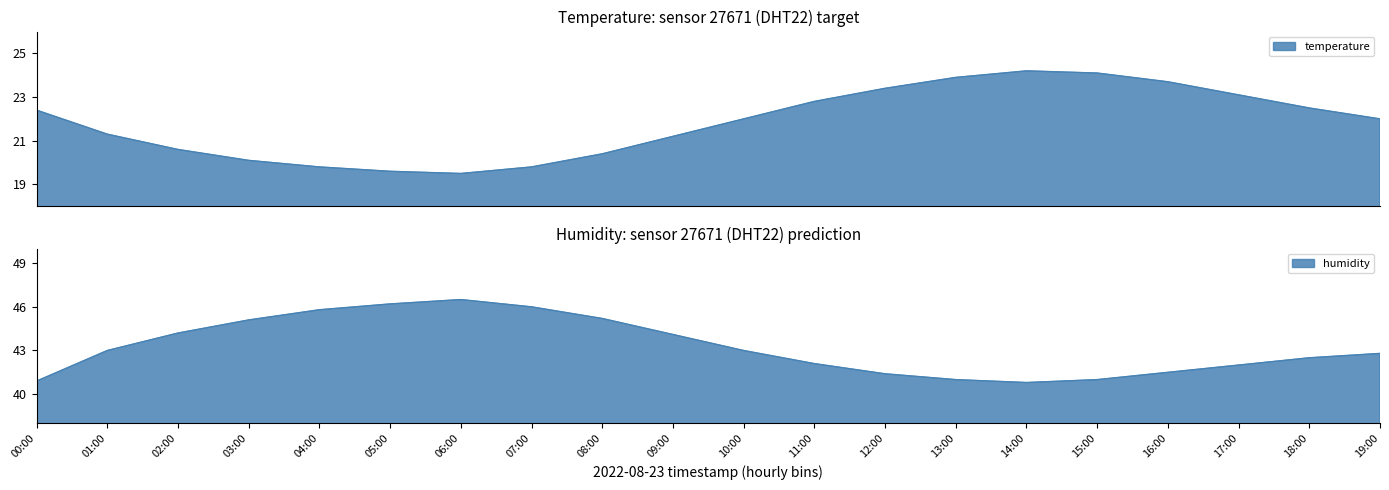

How many lines are shown in the chart?

2